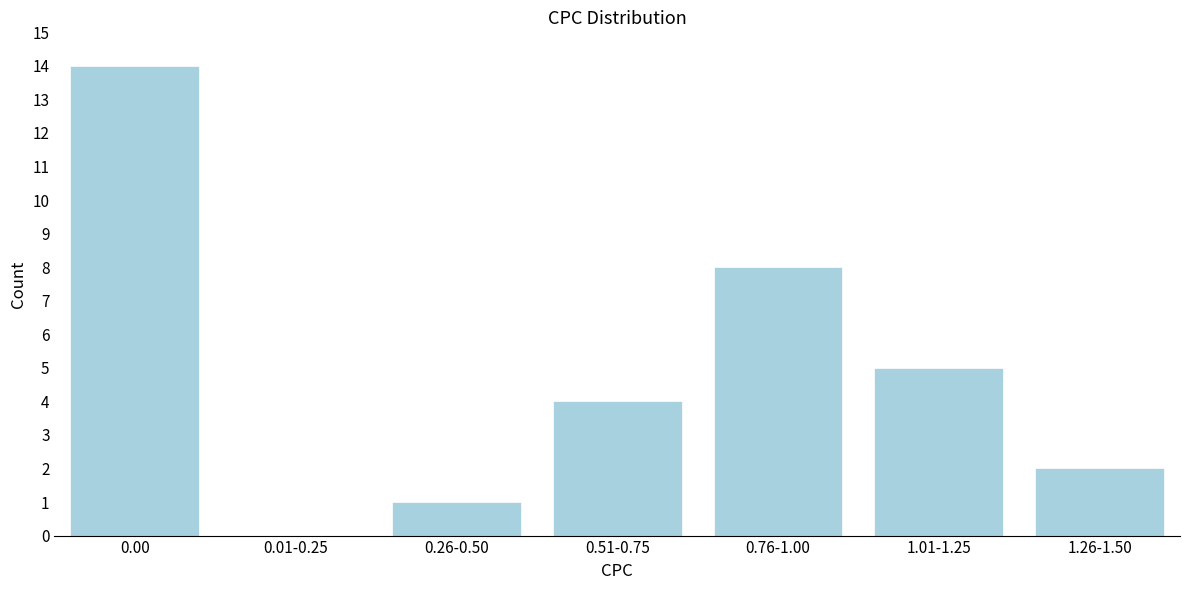

Reading left to right, transcribe all the data shown in this chart.

0.00=14	0.01-0.25=0	0.26-0.50=1	0.51-0.75=4	0.76-1.00=8	1.01-1.25=5	1.26-1.50=2